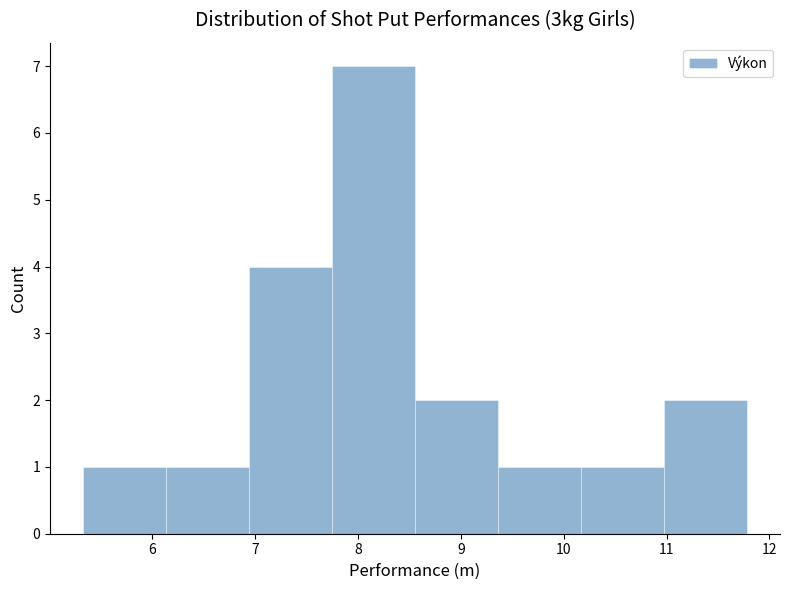

Over which range of the x-axis is the bar tallest?

7.7 to 8.6